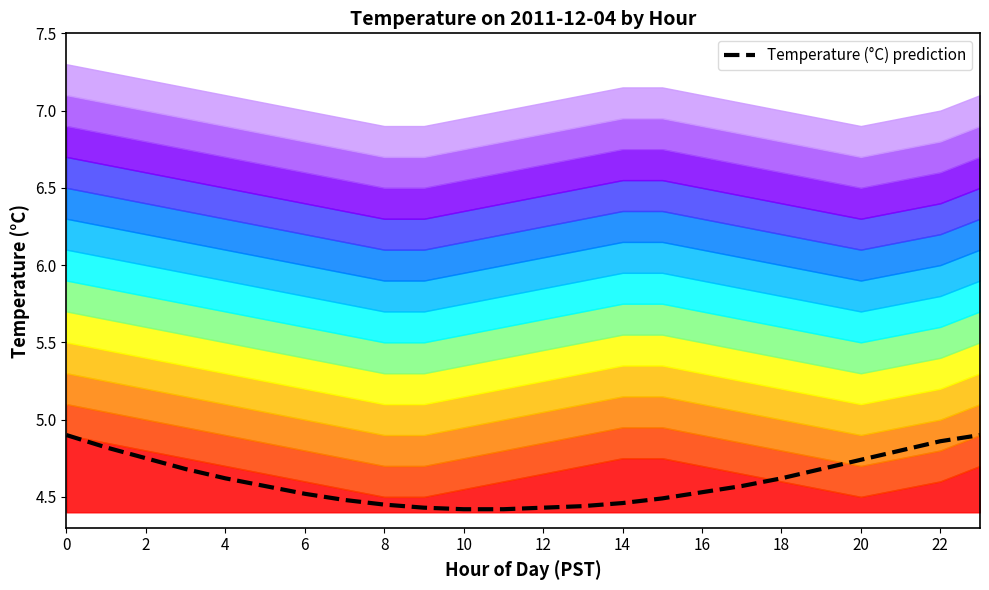

True or false: the data shows 4.6 at 17.

True